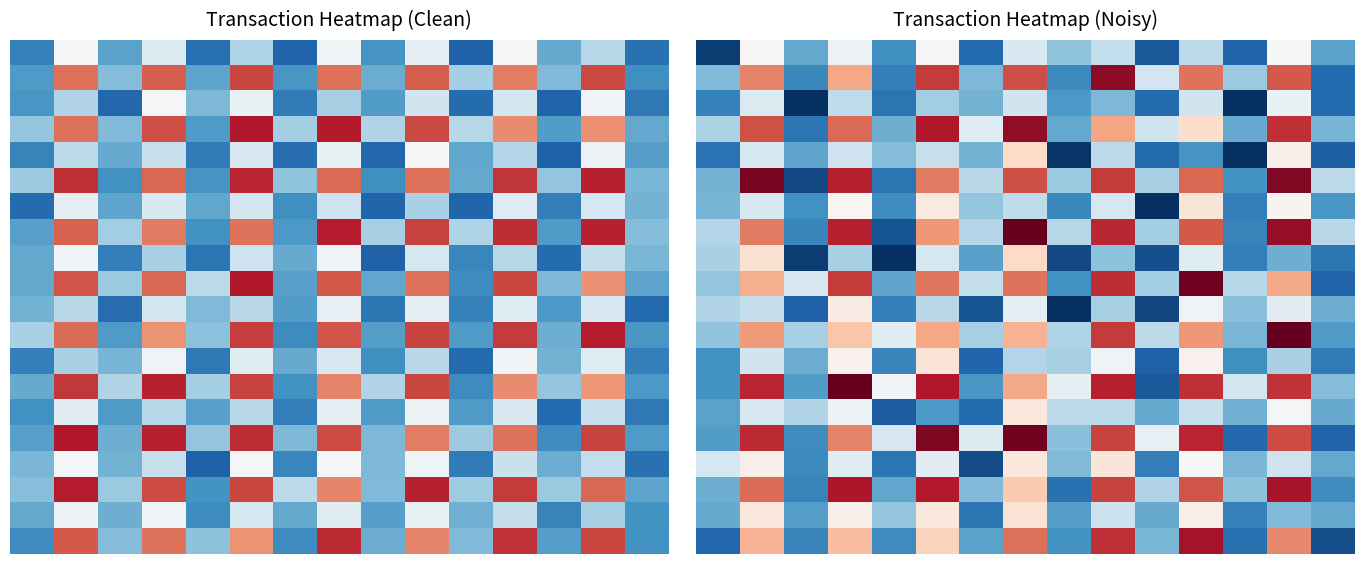

At how many categories does at least one series exceed 0?

15